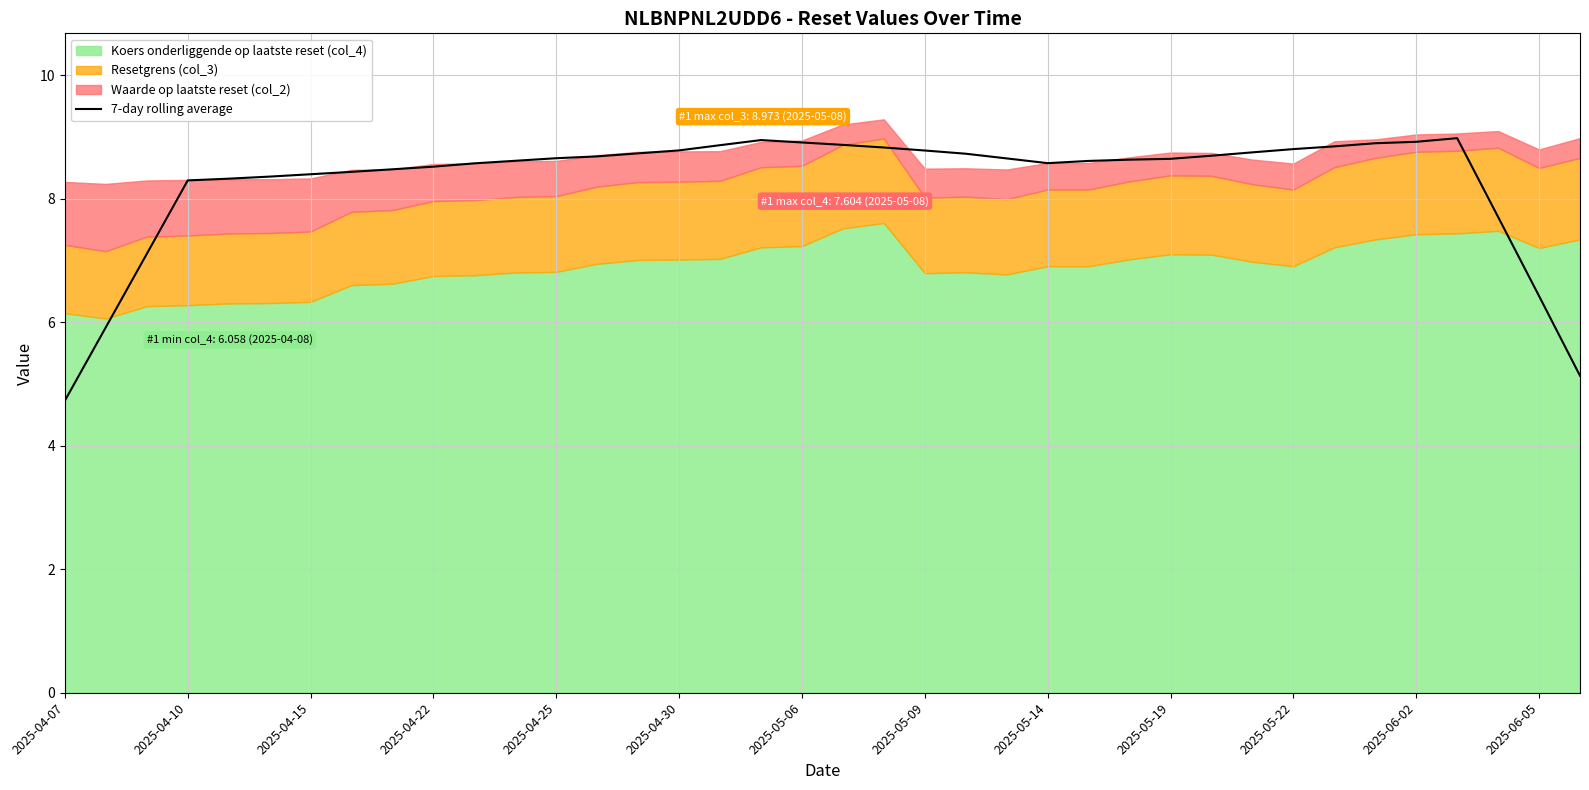

Reading left to right, list all the values displayed in this chart.

4.7	5.9	7.1	8.3	8.3	8.4	8.4	8.4	8.5	8.5	8.6	8.6	8.7	8.7	8.7	8.8	8.9	8.9	8.9	8.9	8.8	8.8	8.7	8.7	8.6	8.6	8.6	8.6	8.7	8.7	8.8	8.8	8.9	8.9	9.0	7.7	6.4	5.1